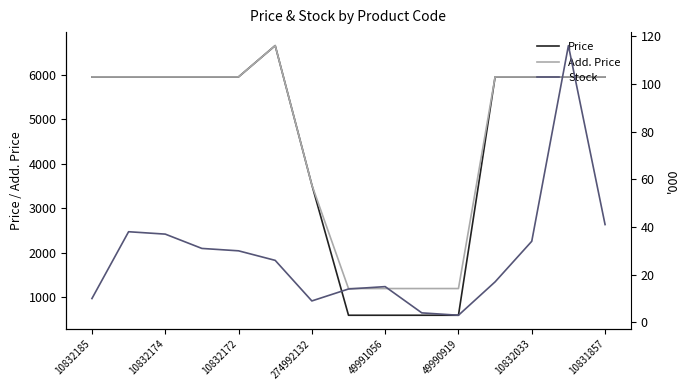

How many interior local valleys does the Stock series have?

2